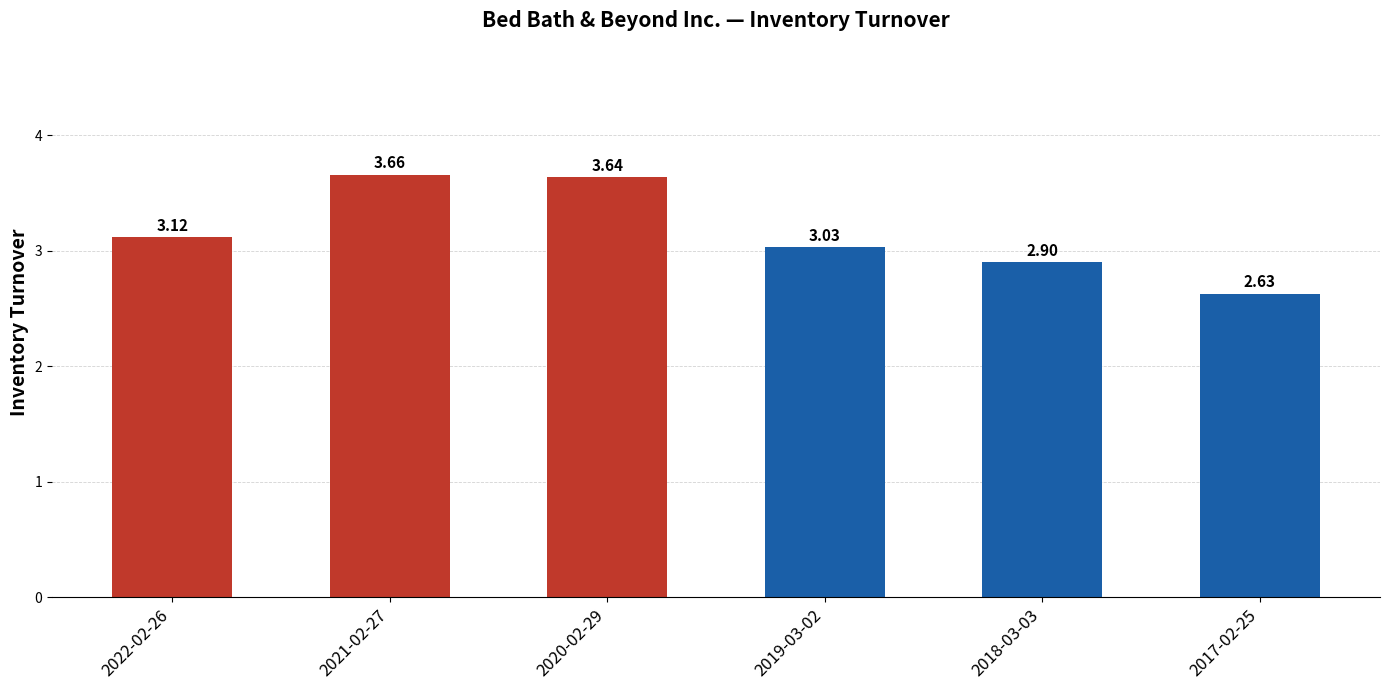

List the labels in order of value, largest first.

2021-02-27, 2020-02-29, 2022-02-26, 2019-03-02, 2018-03-03, 2017-02-25